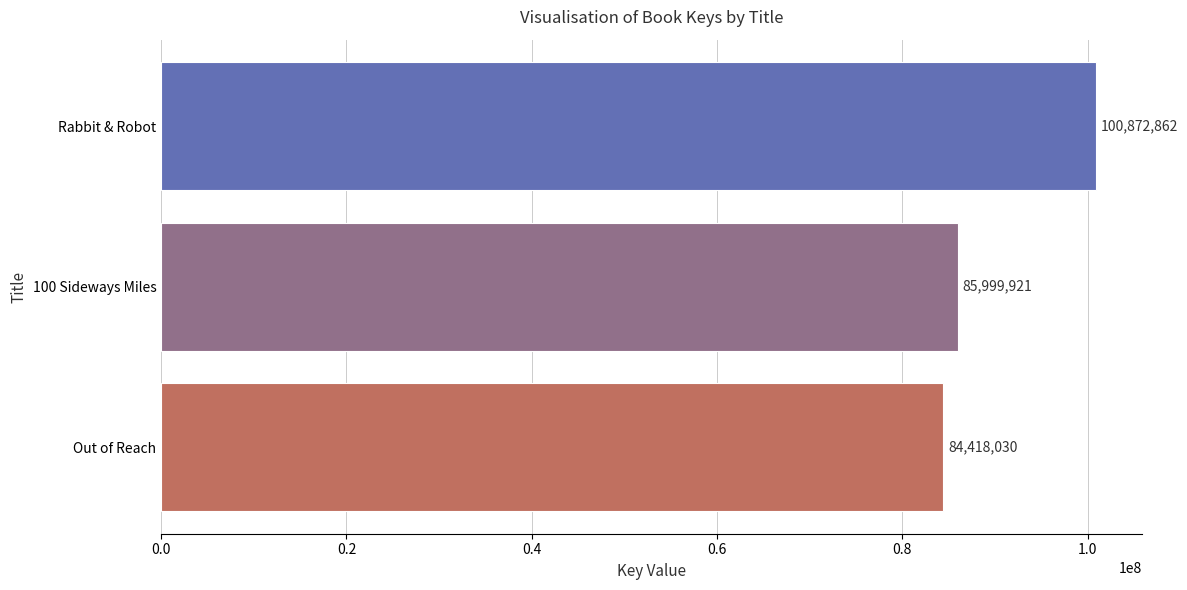

What is the change in value from Rabbit & Robot to 100 Sideways Miles?

-14872941